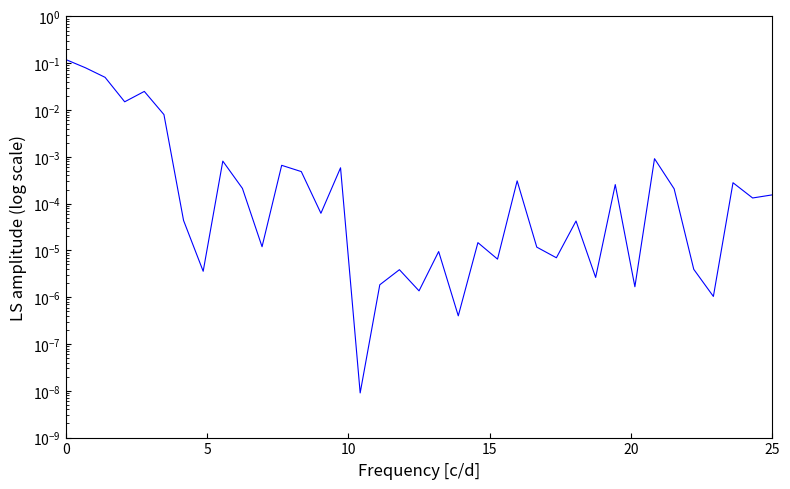

Rank the categories by value from lowest to highest.

15, 20, 33, 18, 29, 16, 27, 7, 17, 32, 22, 25, 19, 24, 10, 21, 26, 6, 13, 35, 36, 31, 9, 28, 34, 23, 12, 14, 11, 8, 30, 25, 15, 20, 10, 5, 0